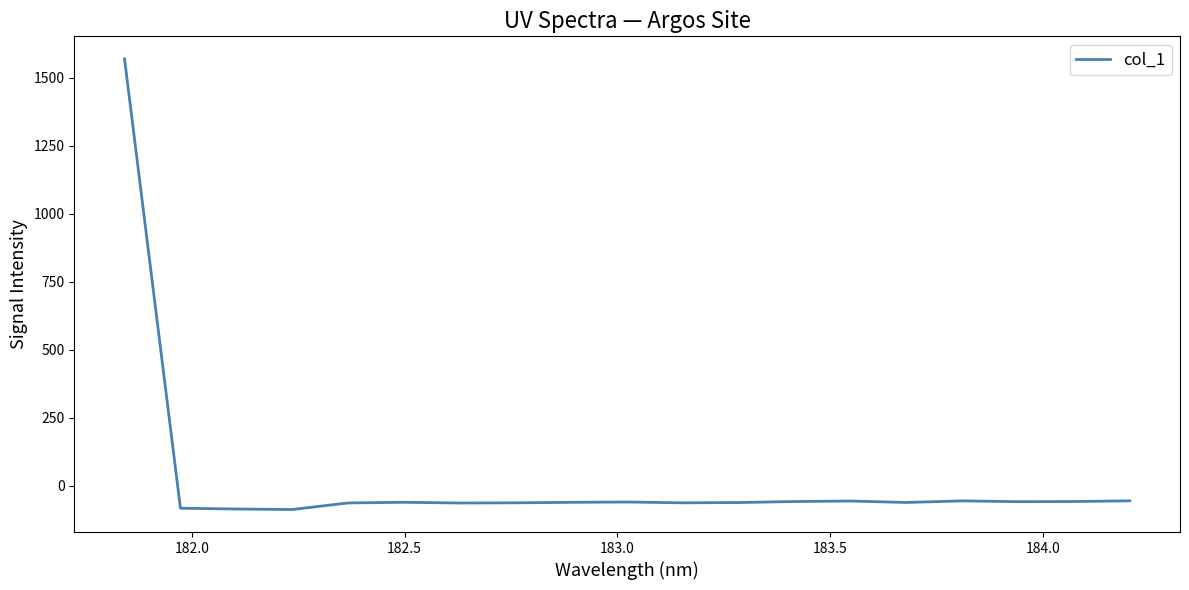

What is the sum of all values?

421.8